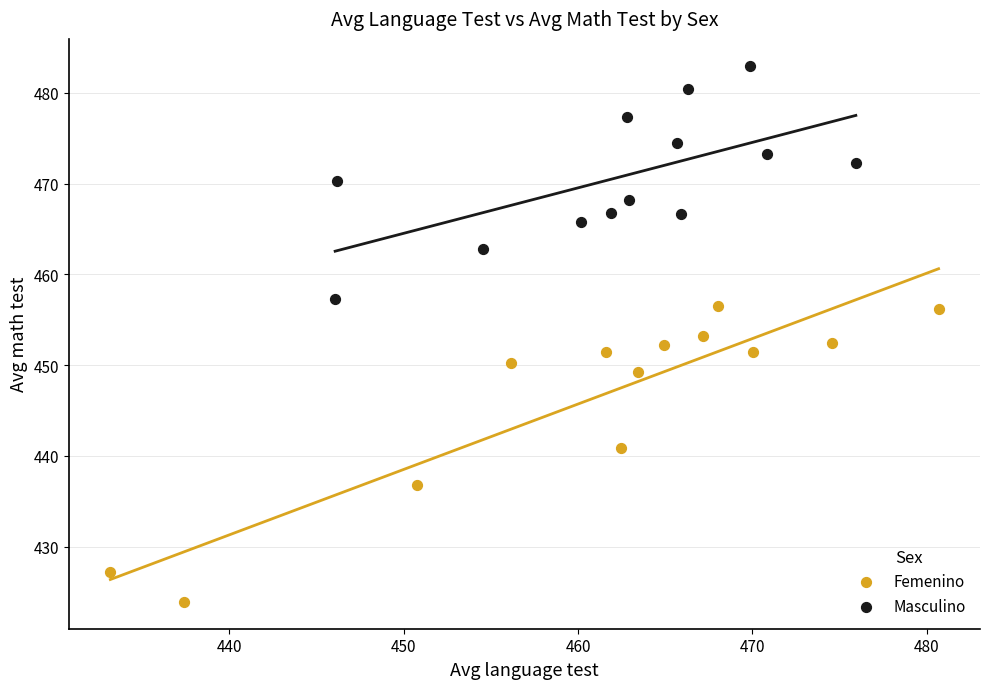

Which series contains the highest Y value?

Masculino